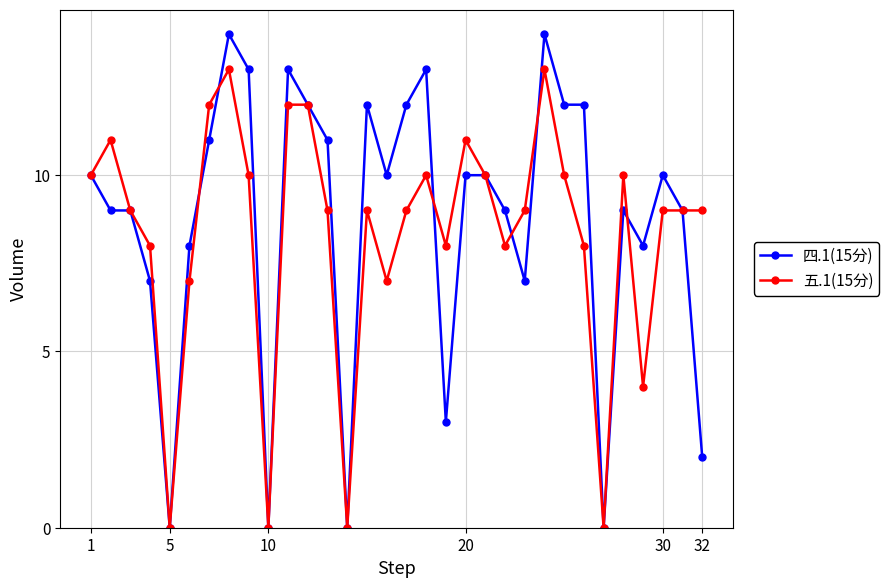

Which series has the widest spread of values?

四.1(15分)